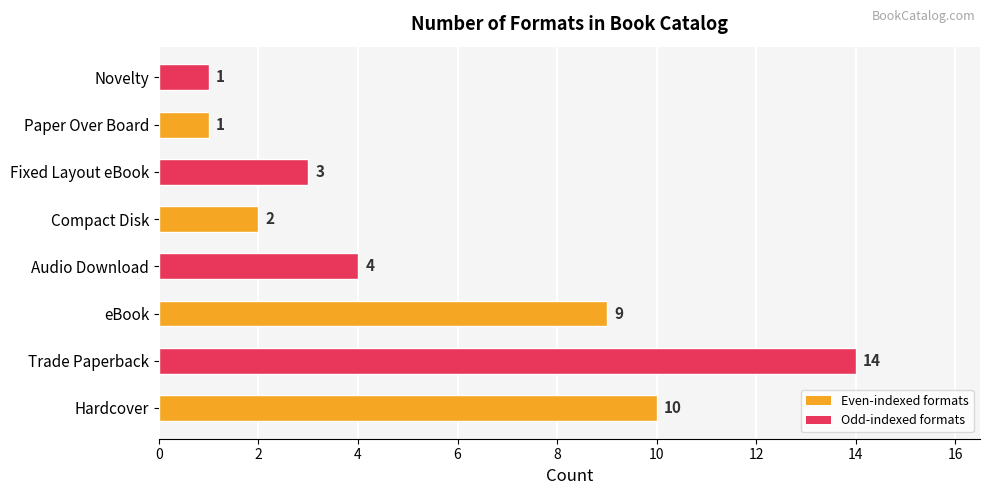

What is the average value?

6